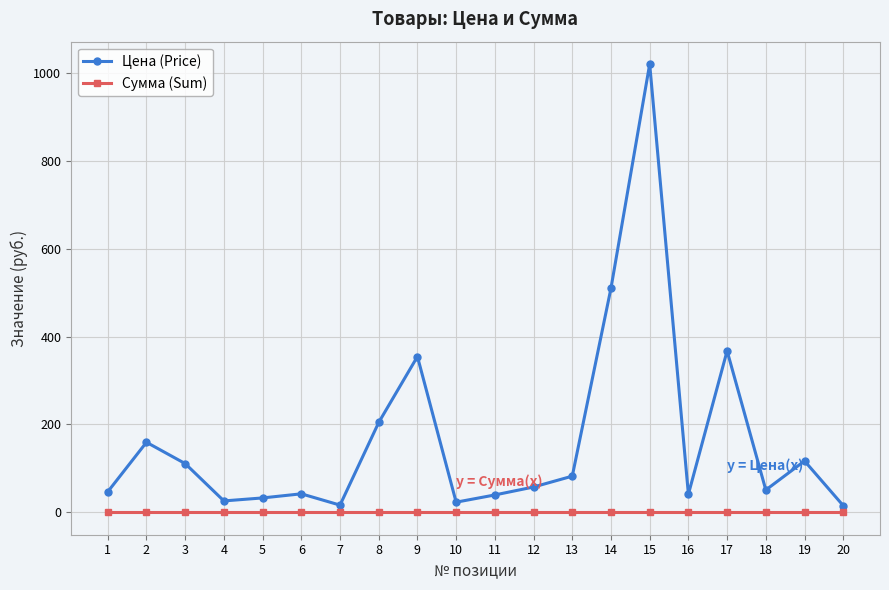

What is the greatest value displayed?

1020.3